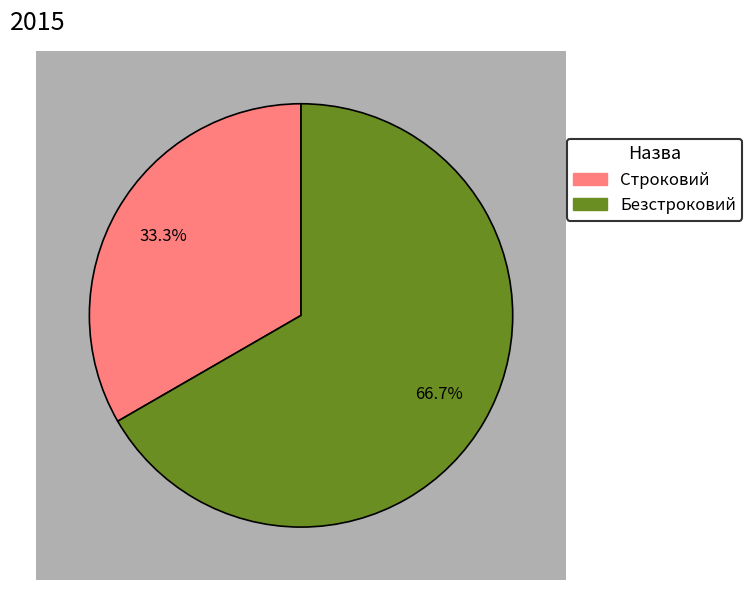

The Строковий slice represents 33% of the pie. True or false?

True